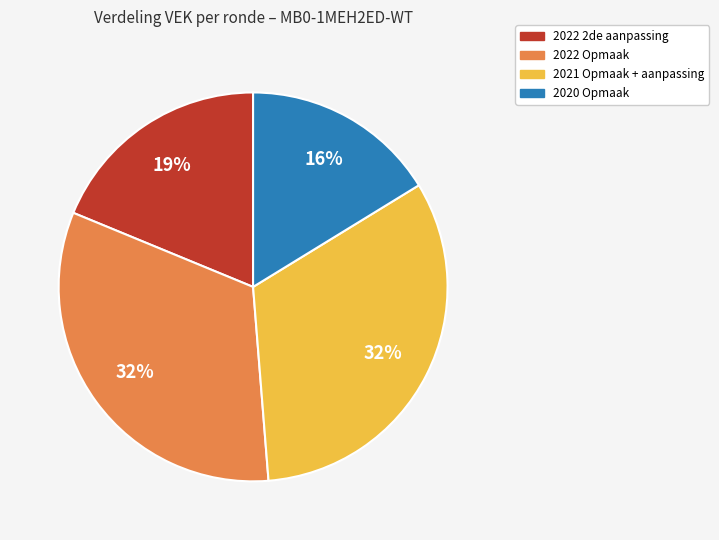

Which category has the smallest portion of the pie?

2020 Opmaak